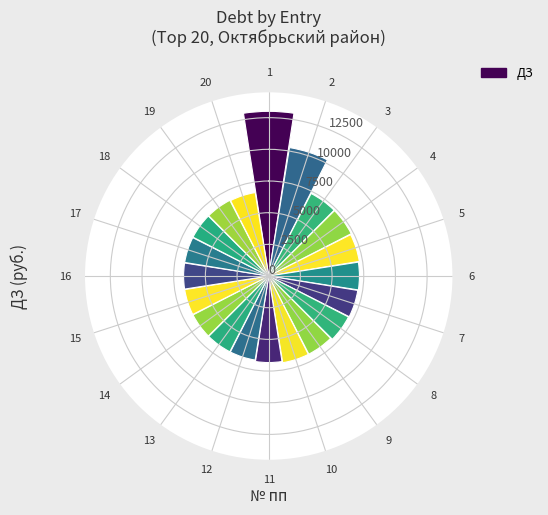

How many data points does each series have?

20